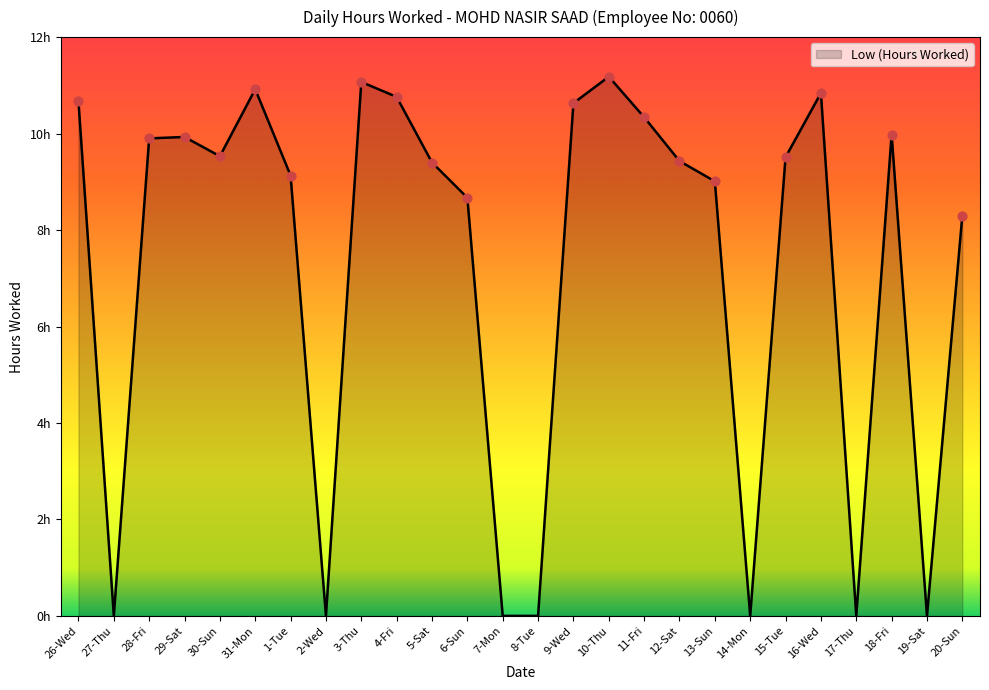

What is the ratio of the value at 30-Sun to the value at 5-Sat?

1.0